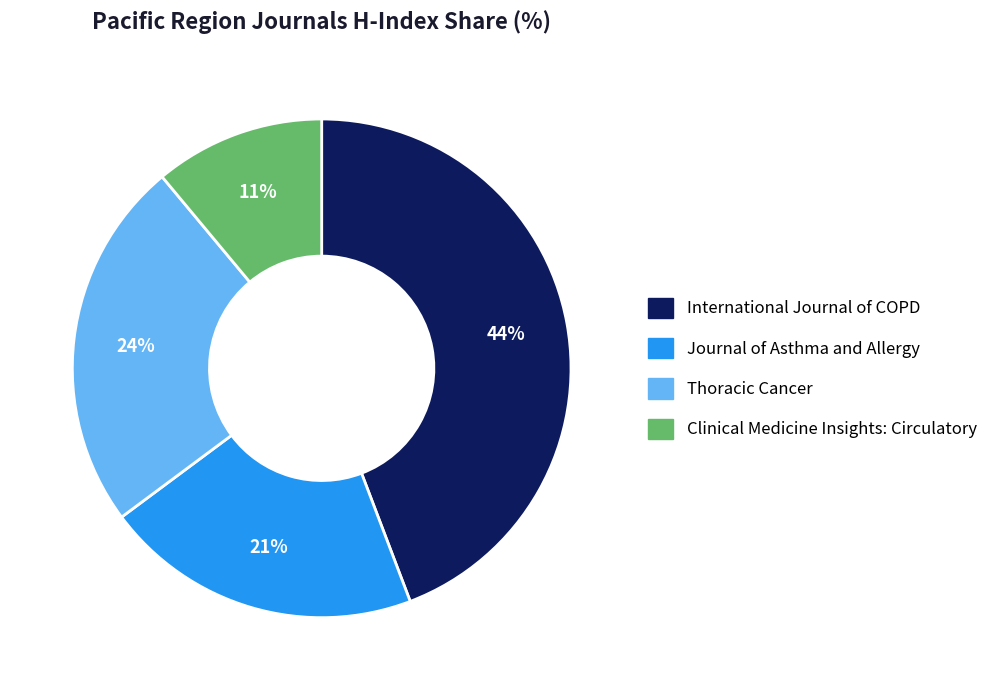

What percentage is the International Journal of COPD slice, to the nearest percent?

44%